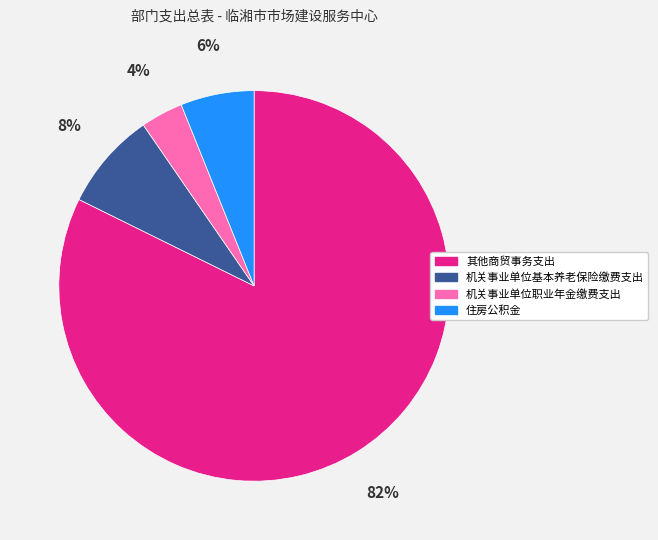

Which category has the smallest portion of the pie?

机关事业单位职业年金缴费支出